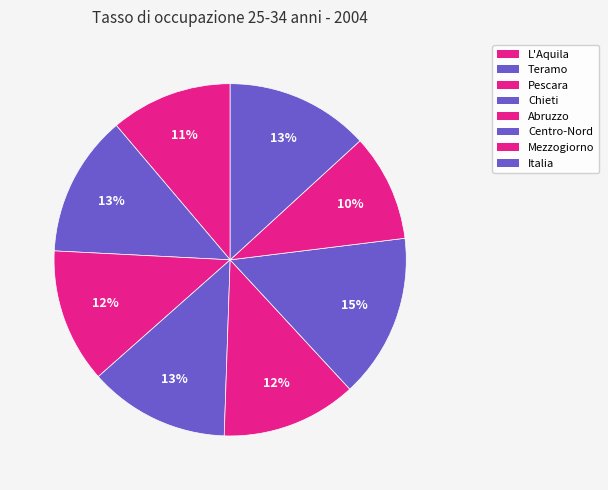

Is it true that Italia is 13% of the pie?

True